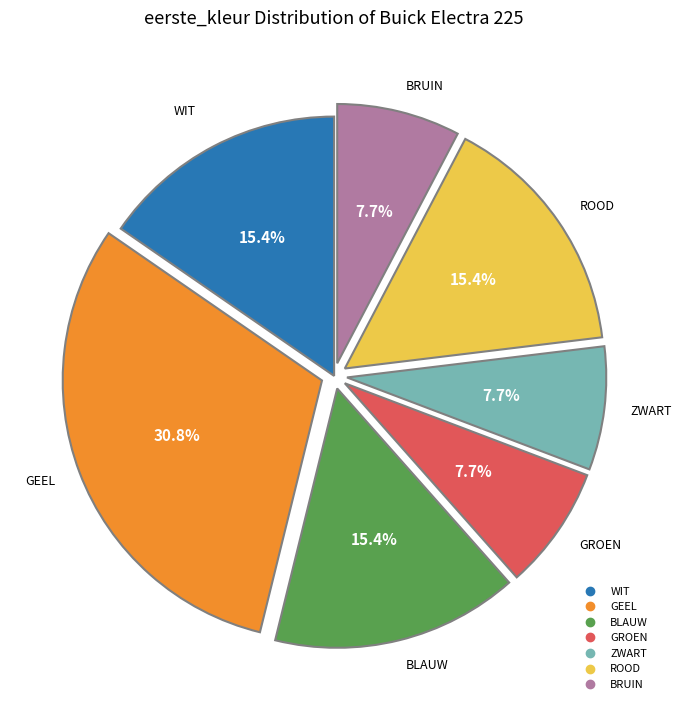

Which slice is the largest?

GEEL